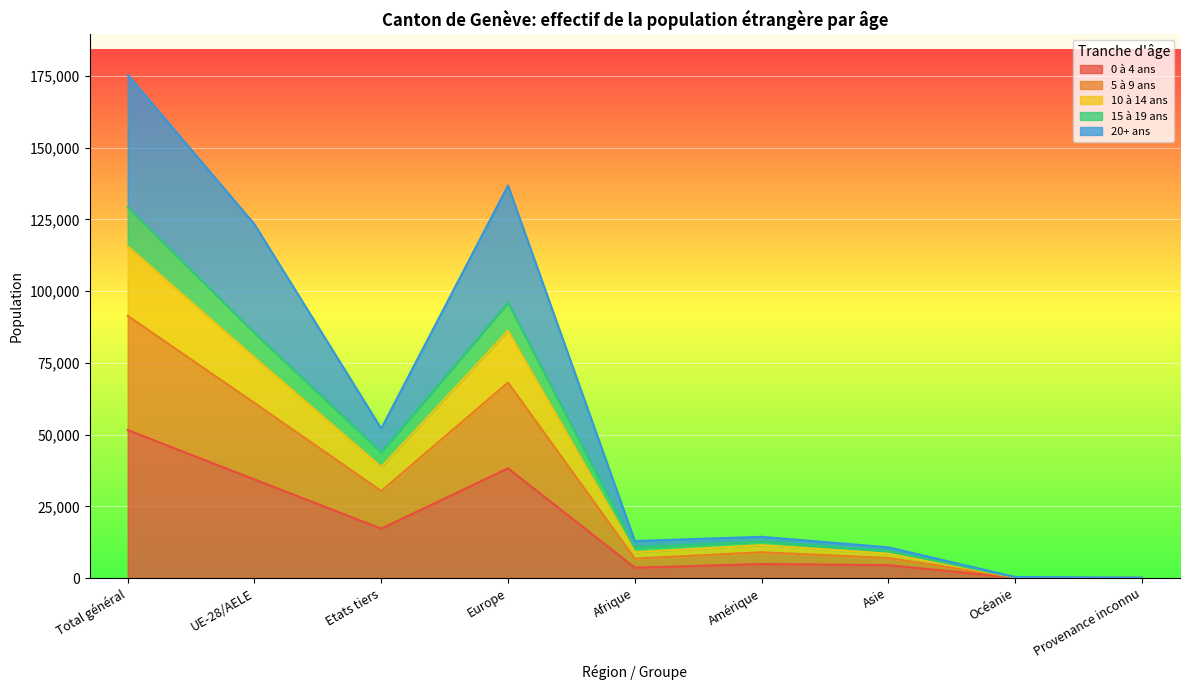

True or false: 10 à 14 ans and 20+ ans cross at least once.

False